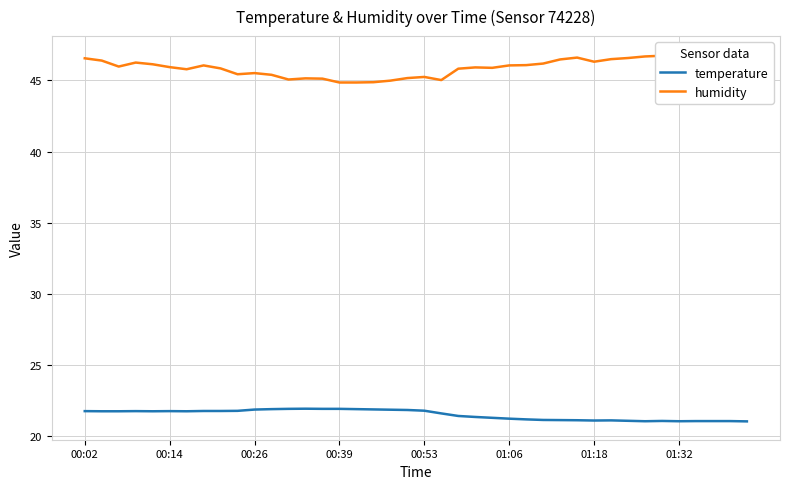

Rank the series by their average value, from lowest to highest.

temperature, humidity